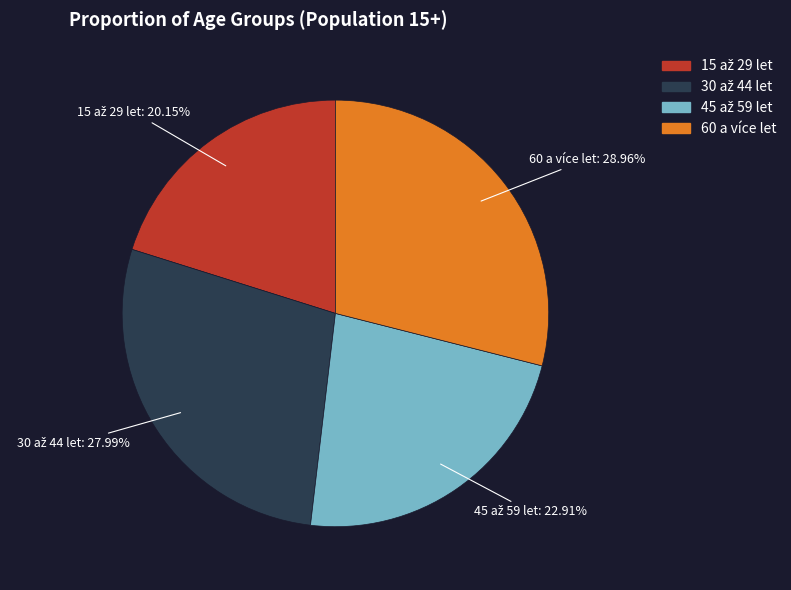

What is the largest slice in the pie chart?

60 a více let